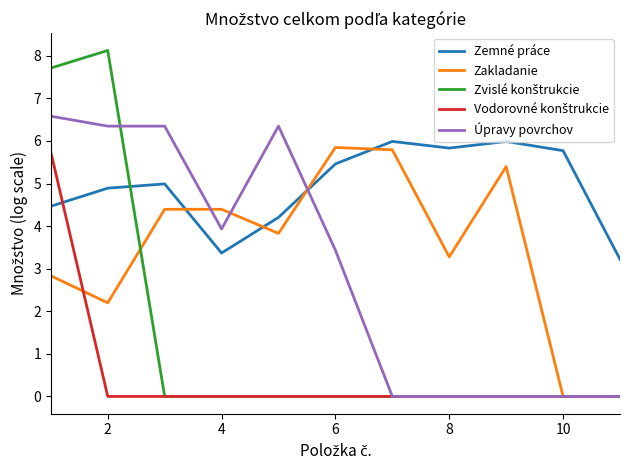

After their last crossing, which series has the higher values: Zakladanie or Zemné práce?

Zemné práce